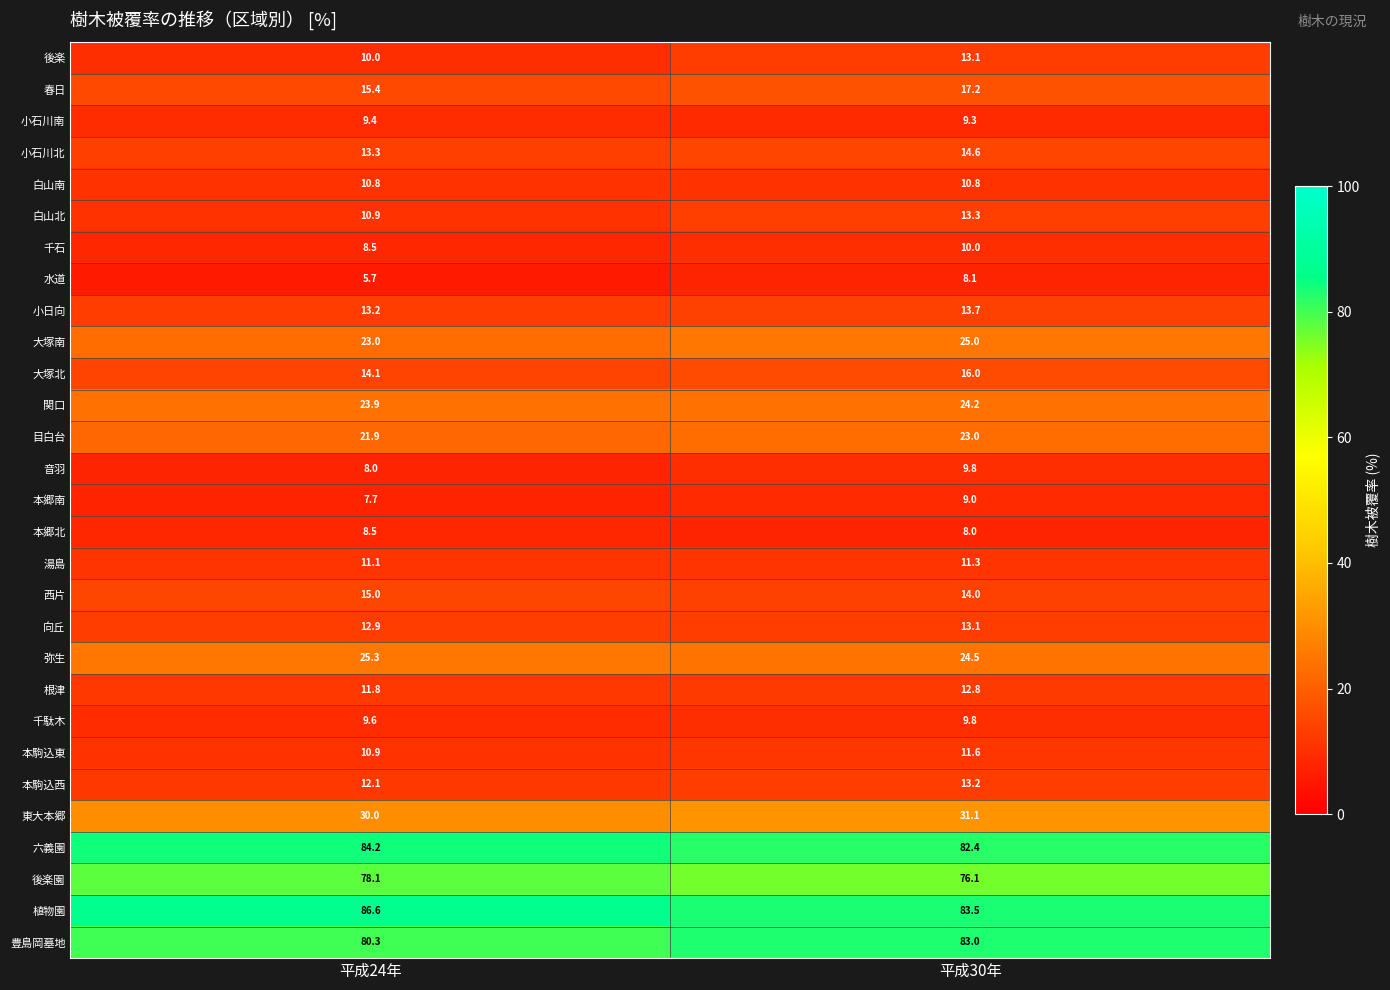

Is it true that 小石川南 equals 9.4 at 平成24年?

True